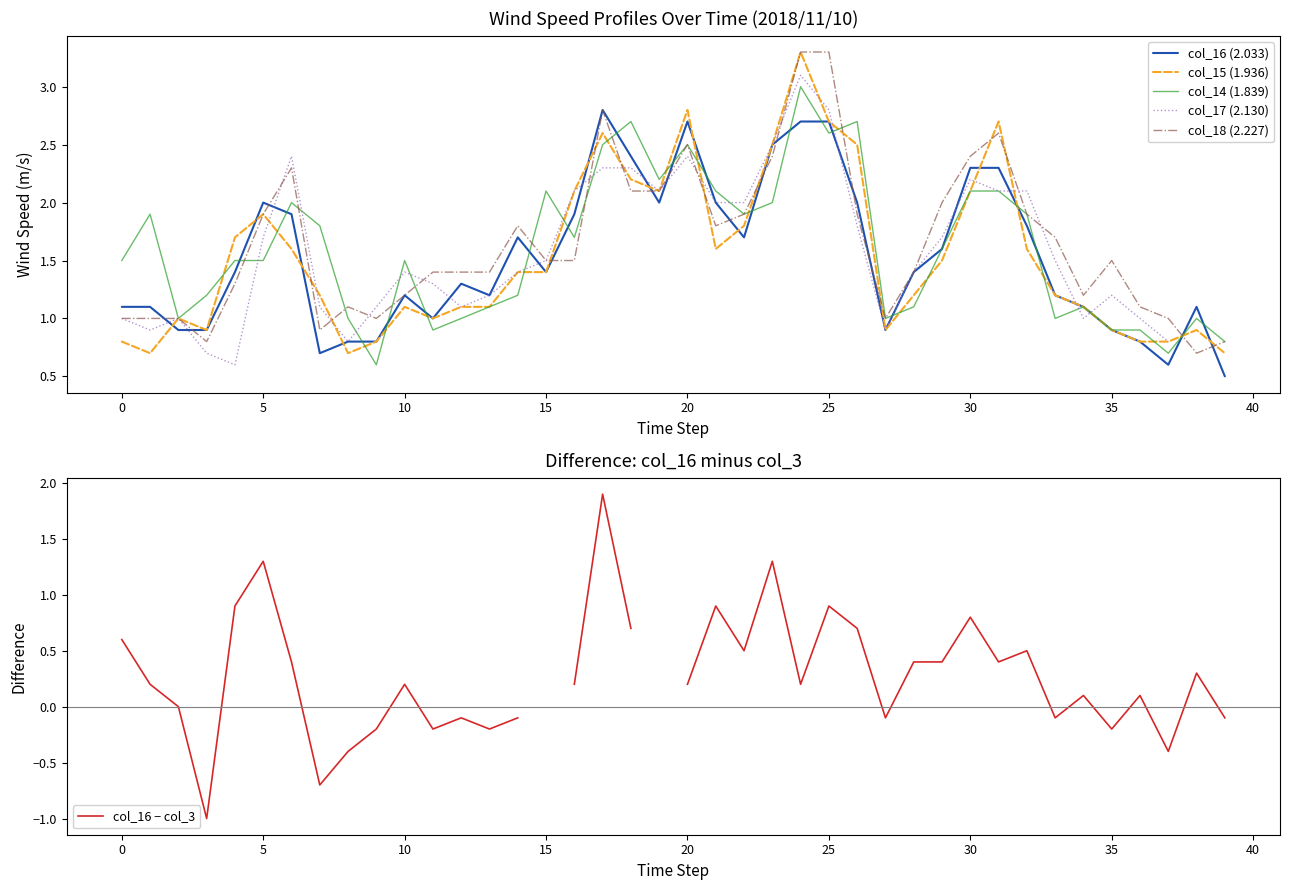

The value of col_16 − col_3 at 29 is 0.2. True or false?

False